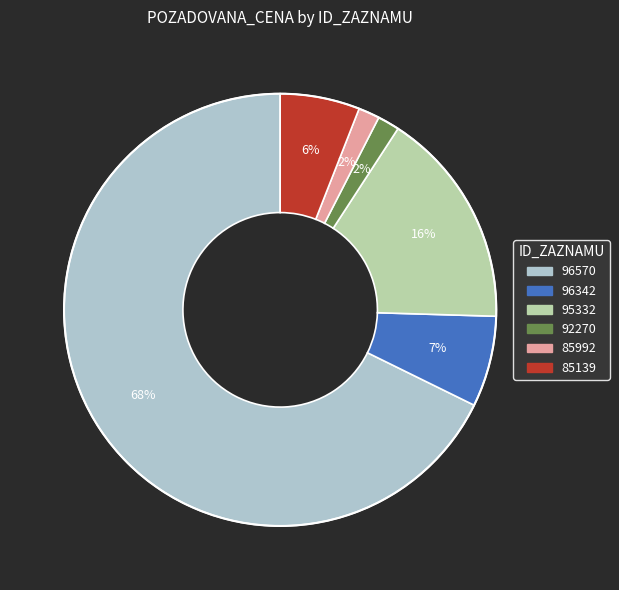

True or false: 95332 accounts for 16% of the total.

True